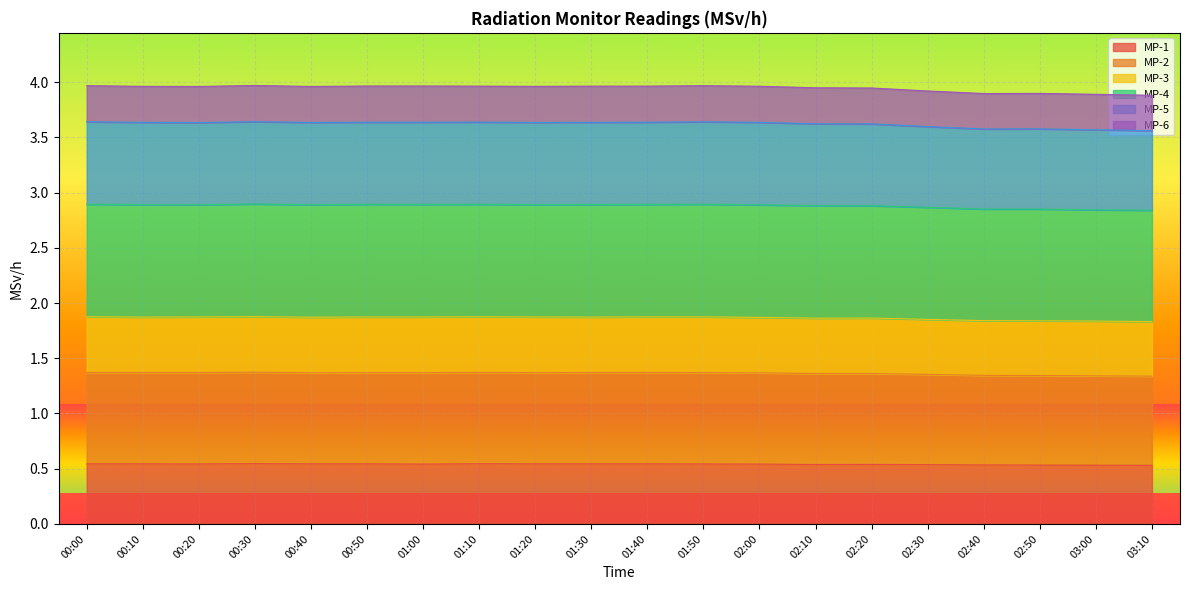

What is the value of the MP-5 point at the 14th from the left?

3.6